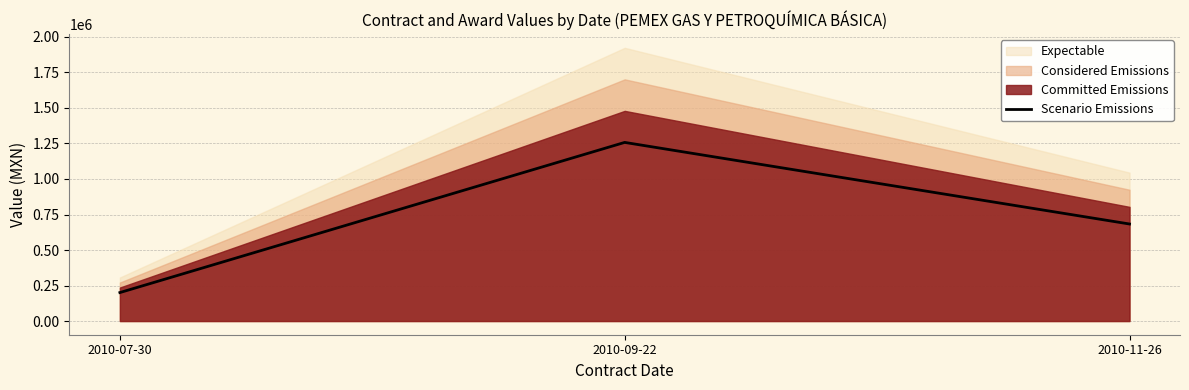

What is the label of the 1st point from the right?

2010-11-26